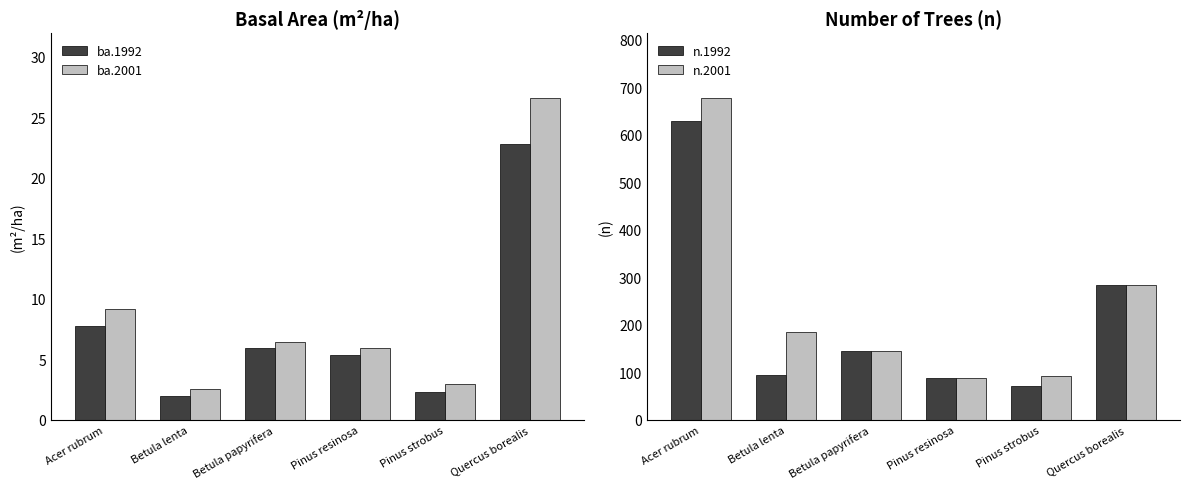

What is the sum of all n.1992 values?

1308